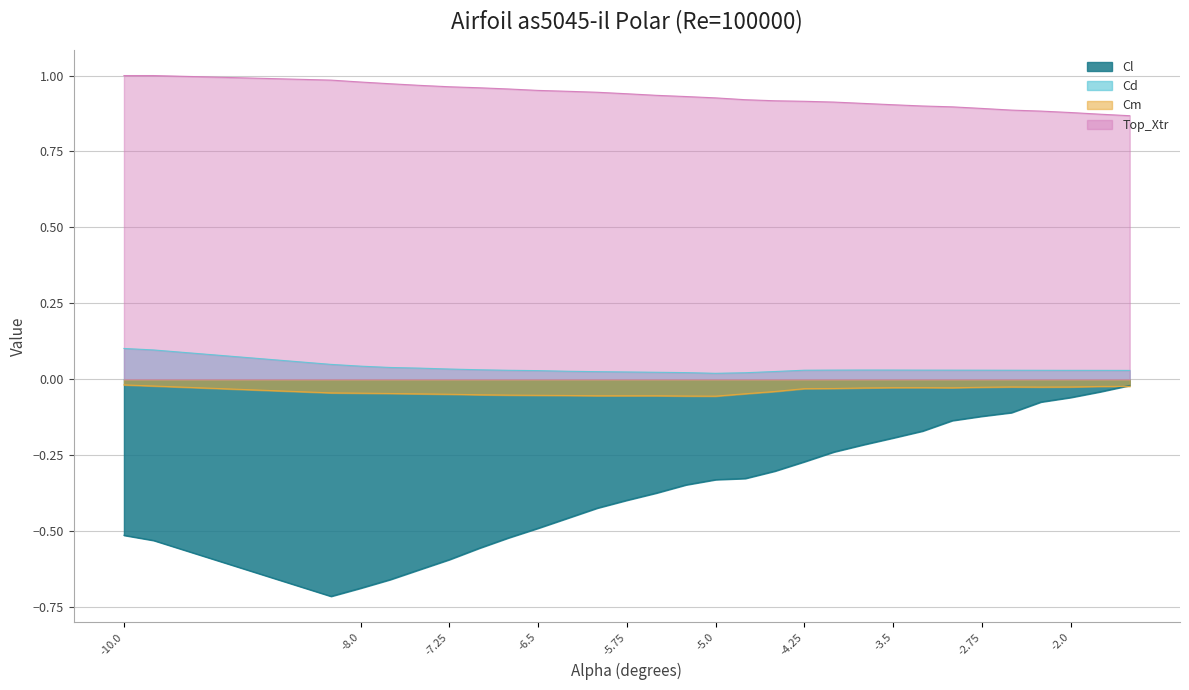

True or false: Cd and Top_Xtr cross at least once.

False